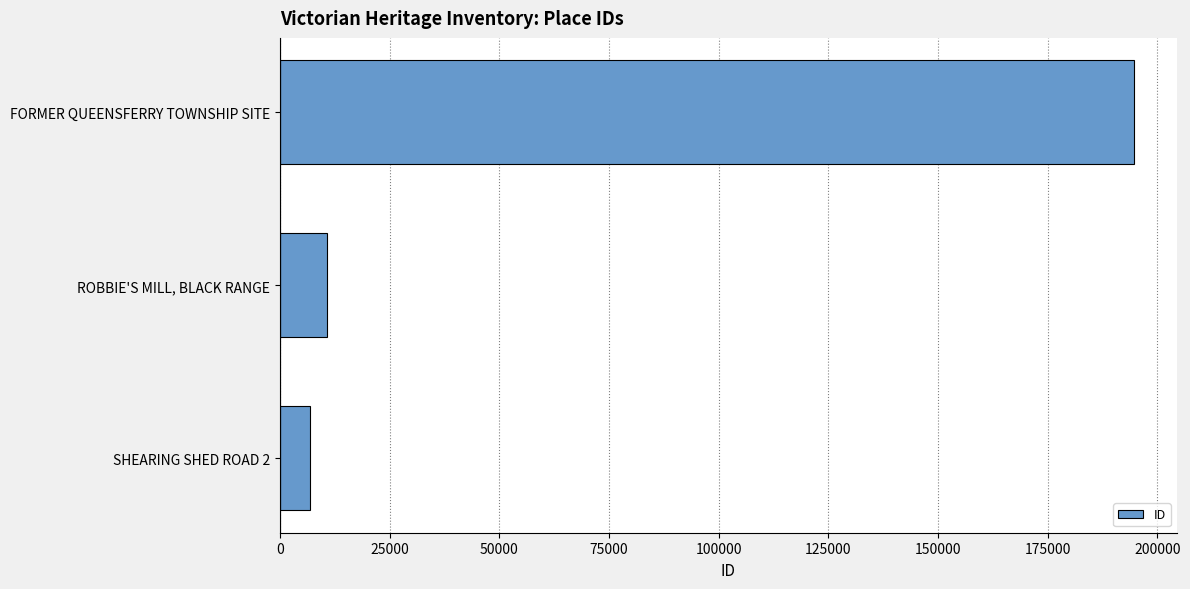

What is the ratio of the value at FORMER QUEENSFERRY TOWNSHIP SITE to the value at SHEARING SHED ROAD 2?

28.1